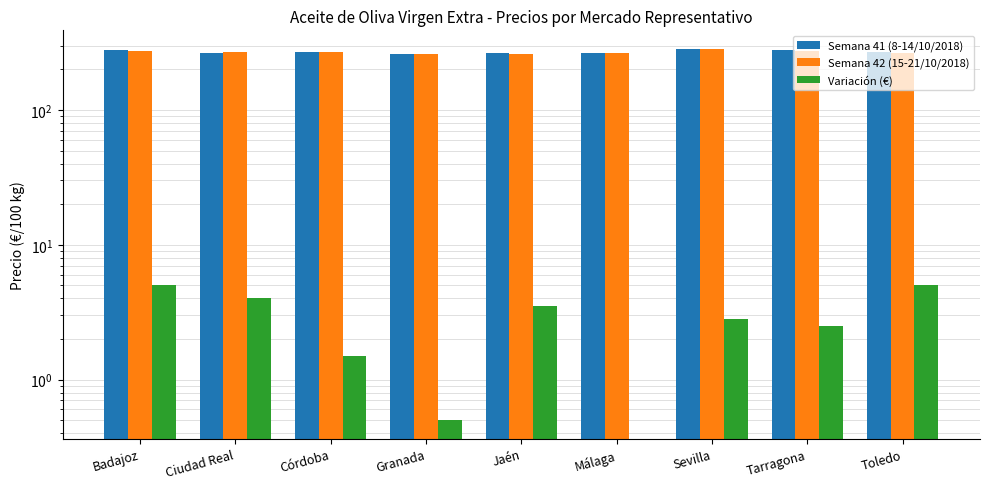

What is the difference between the Semana 41 (8-14/10/2018) values at Córdoba and Jaén?

4.0